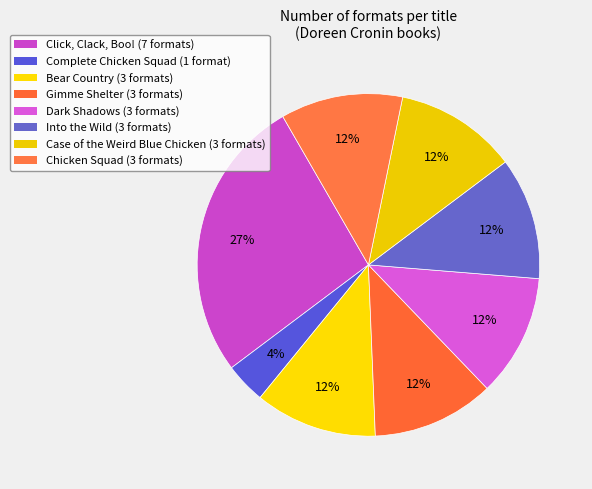

To the nearest percent, what is the difference between the largest and smallest slice percentages?

23%